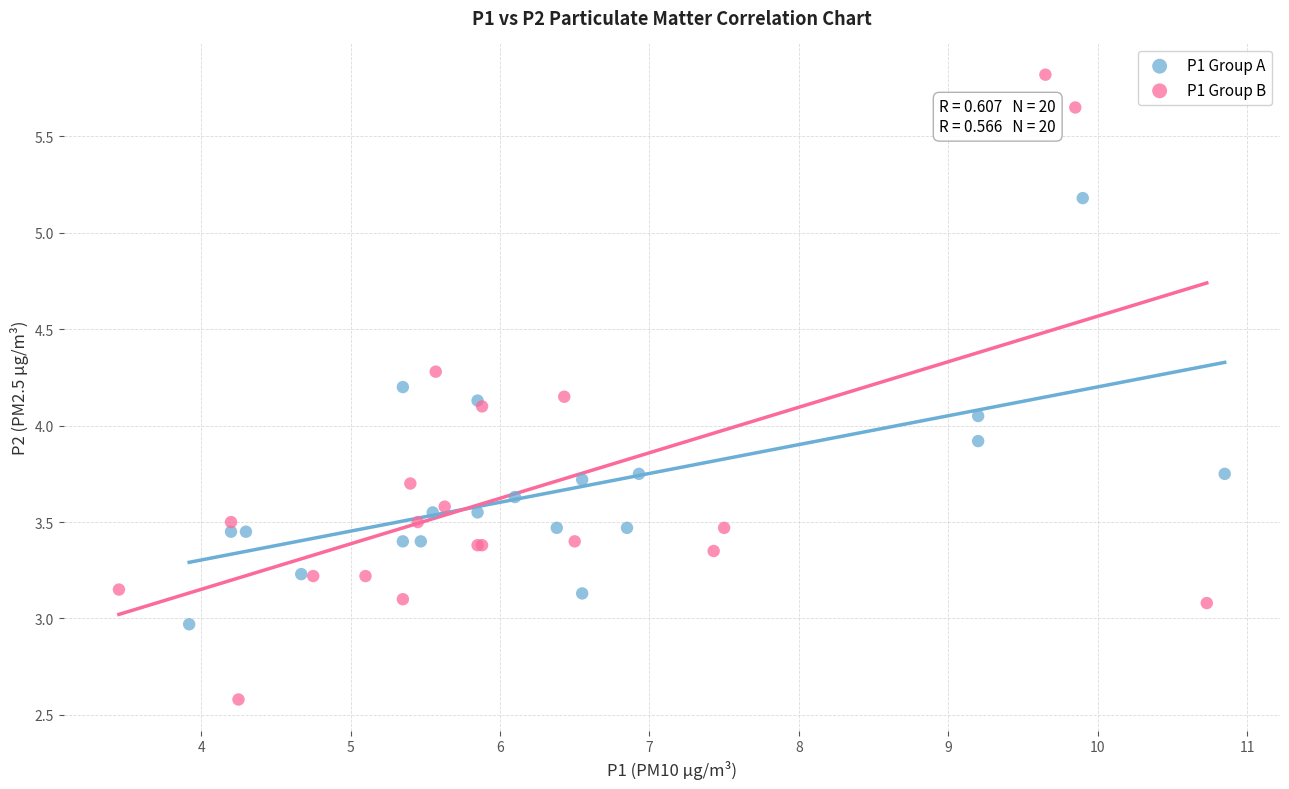

Which series contains the highest Y value?

P1 Group B